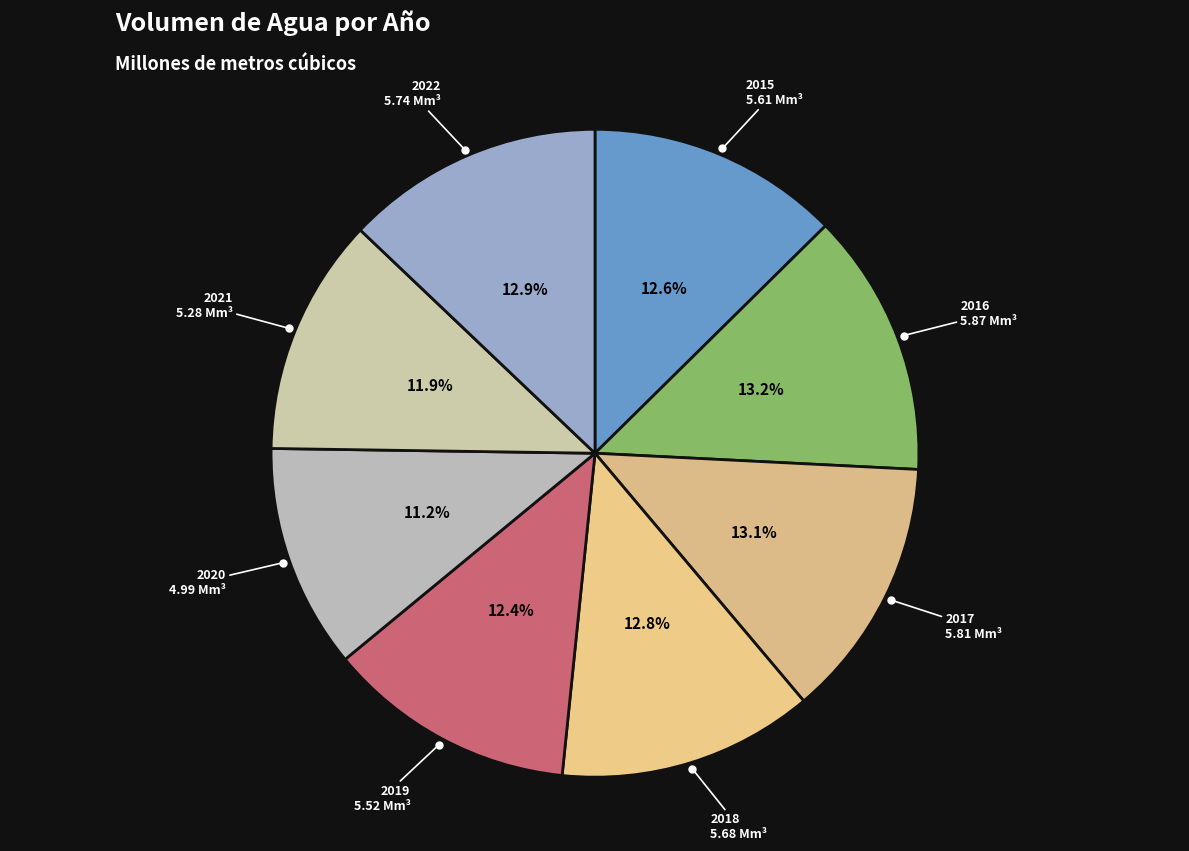

How many slices are in this pie chart?

8